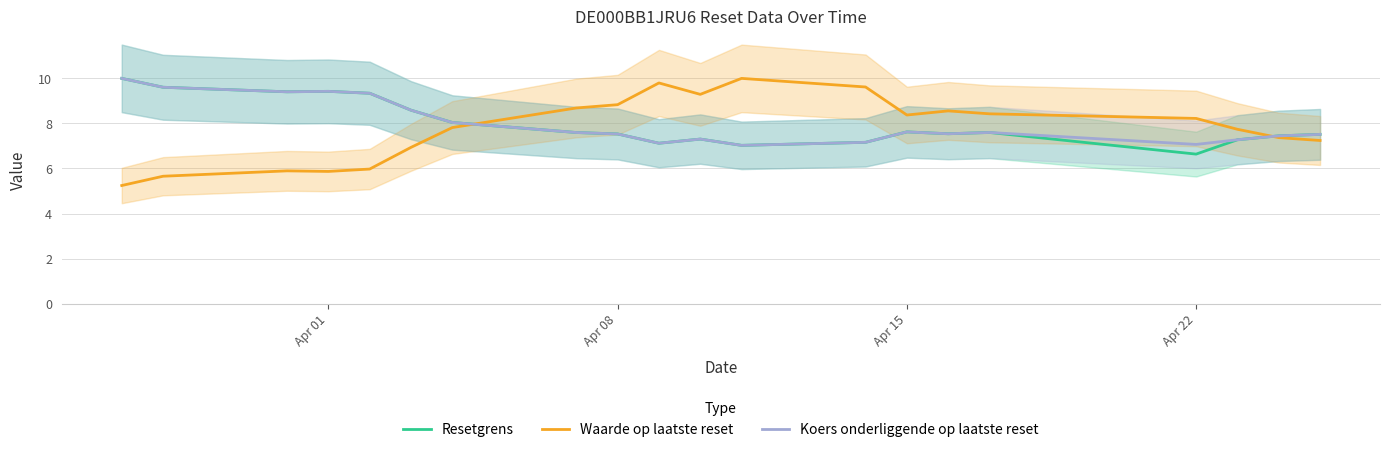

Which series has the largest total across all categories?

Koers onderliggende op laatste reset